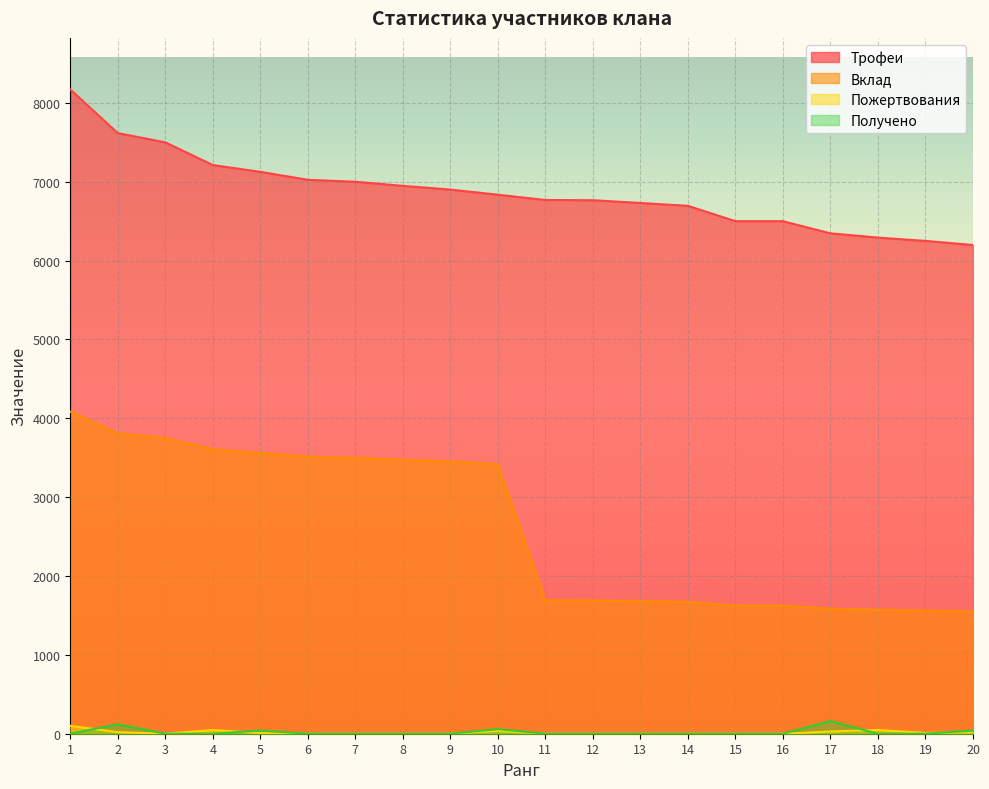

Is it true that Вклад equals 3474 at 8?

True